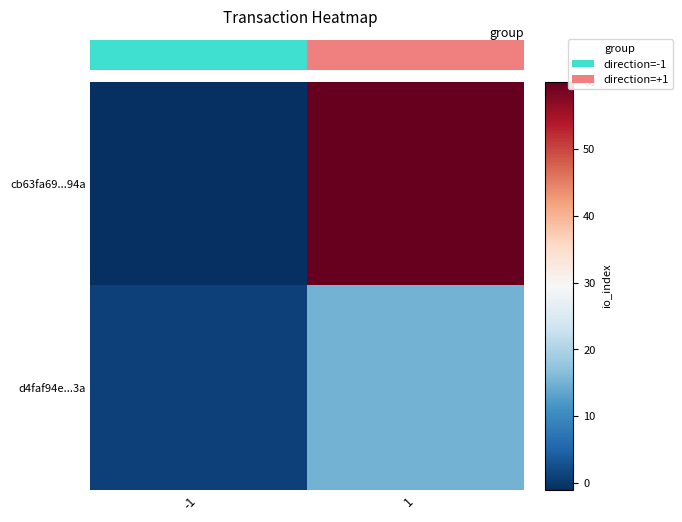

How many data points does each series have?

2